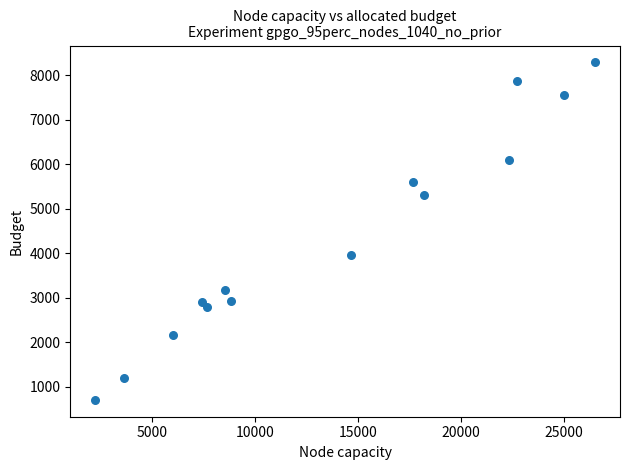

What is the range of Y values (max minus min)?

7586